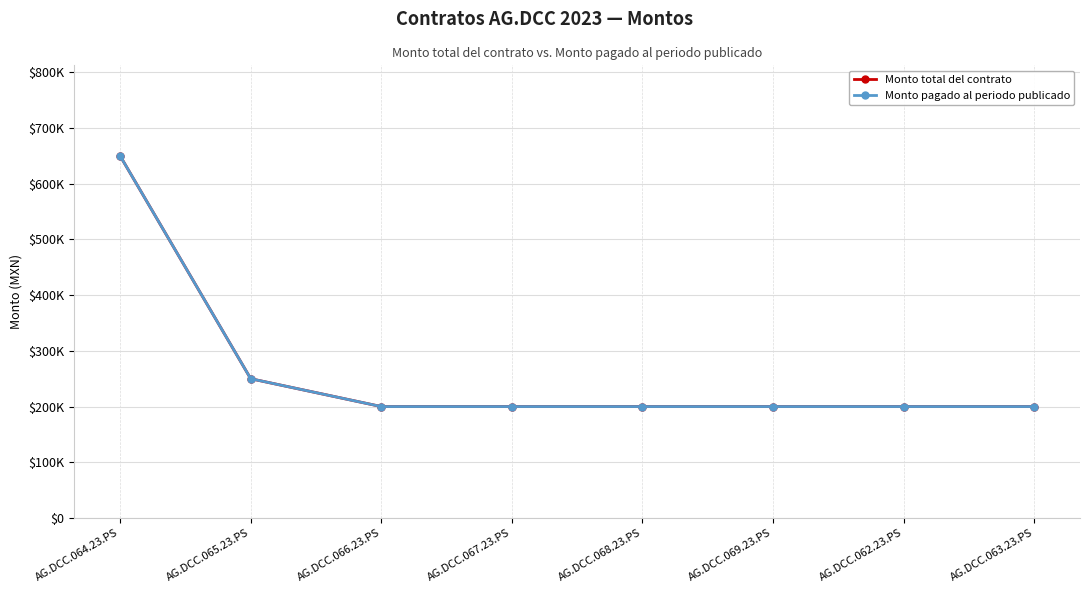

True or false: Monto pagado al periodo publicado and Monto total del contrato intersect in this chart.

False